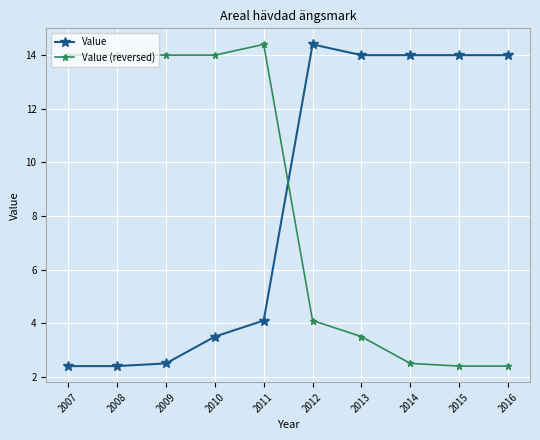

How many categories are shown in the chart?

10